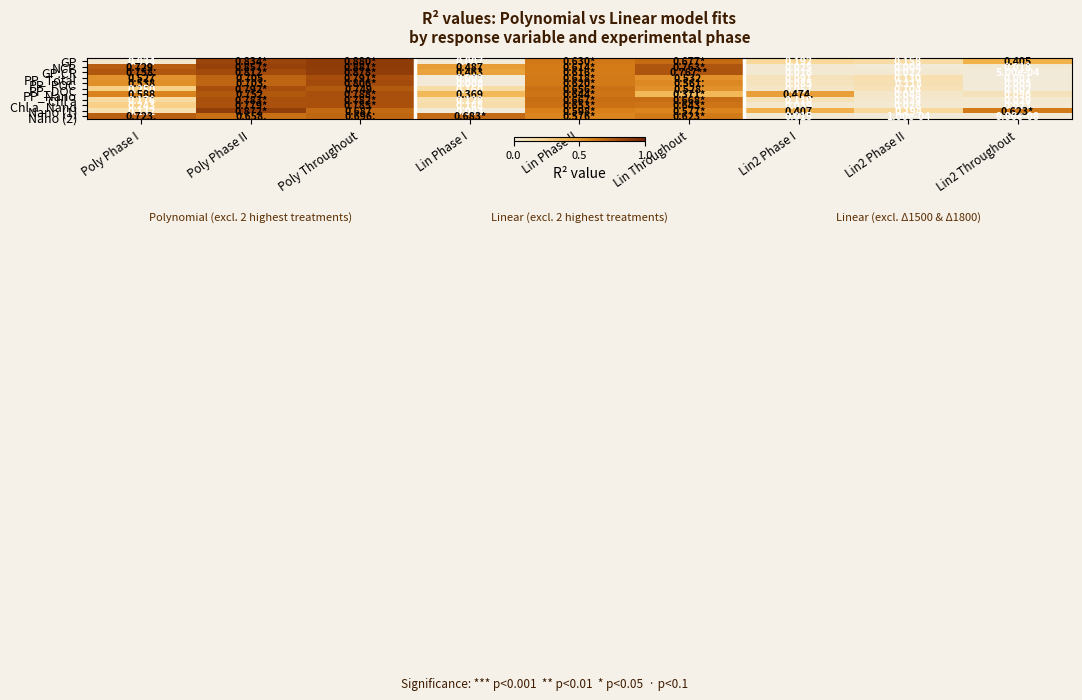

At which label is PP_POC closest to 0?

Lin2 Throughout